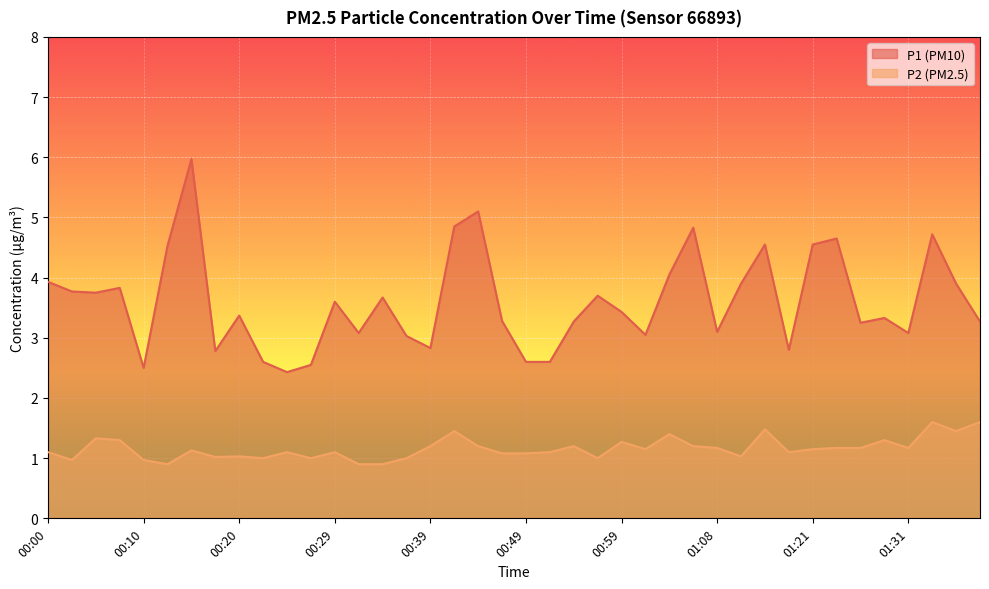

What position from the left is 00:32?

14